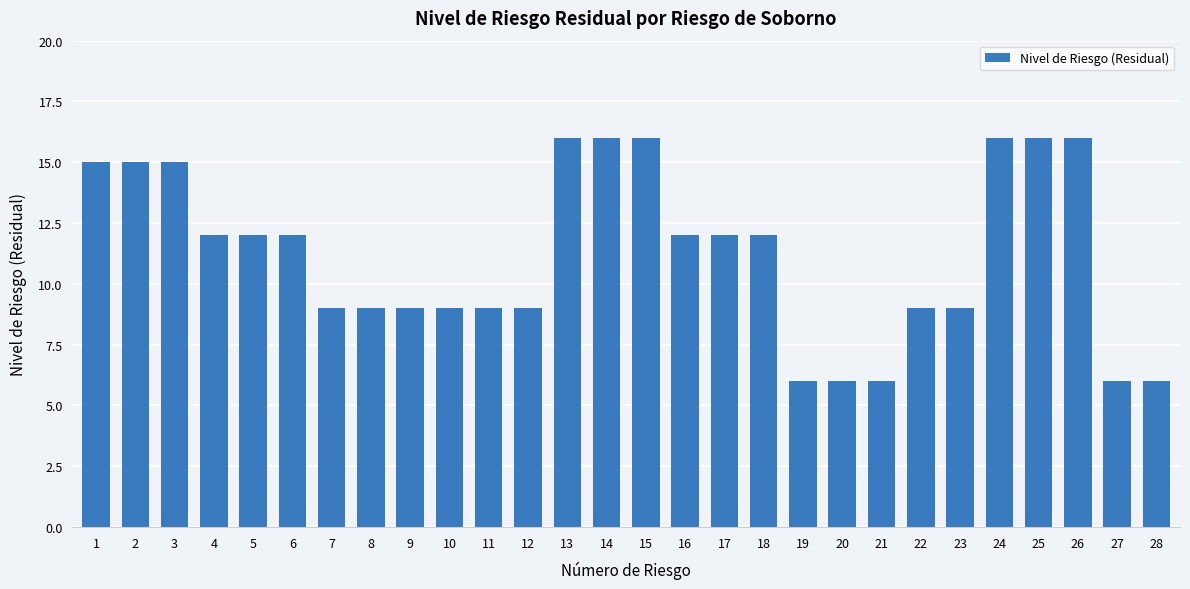

How many bars are there in total?

28